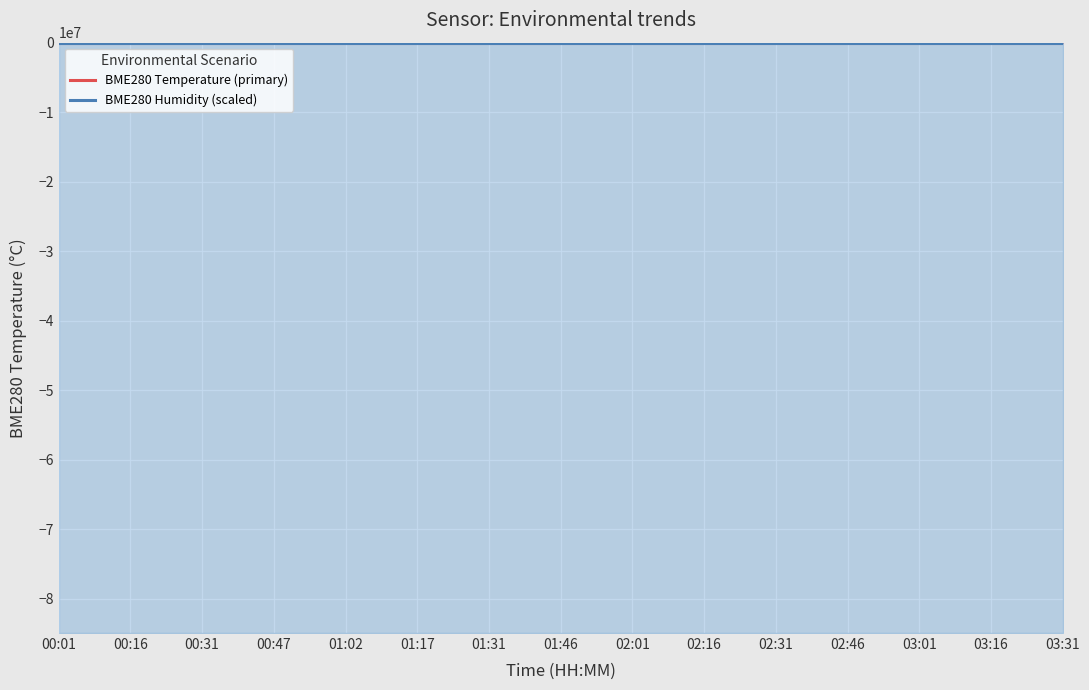

The value of BME280 Temperature (primary) at 03:16 is 3.5. True or false?

False